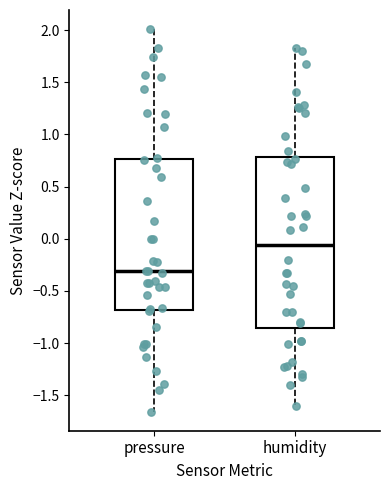

Which box's median line is the lowest?

pressure